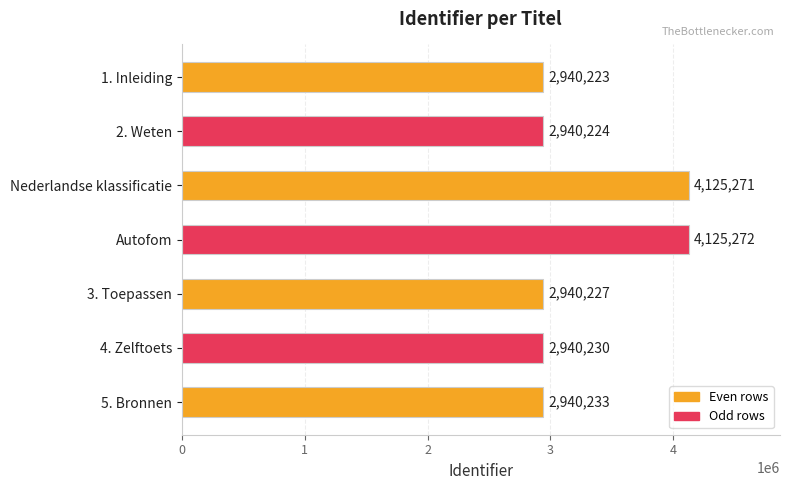

Are the bars horizontal?

Yes